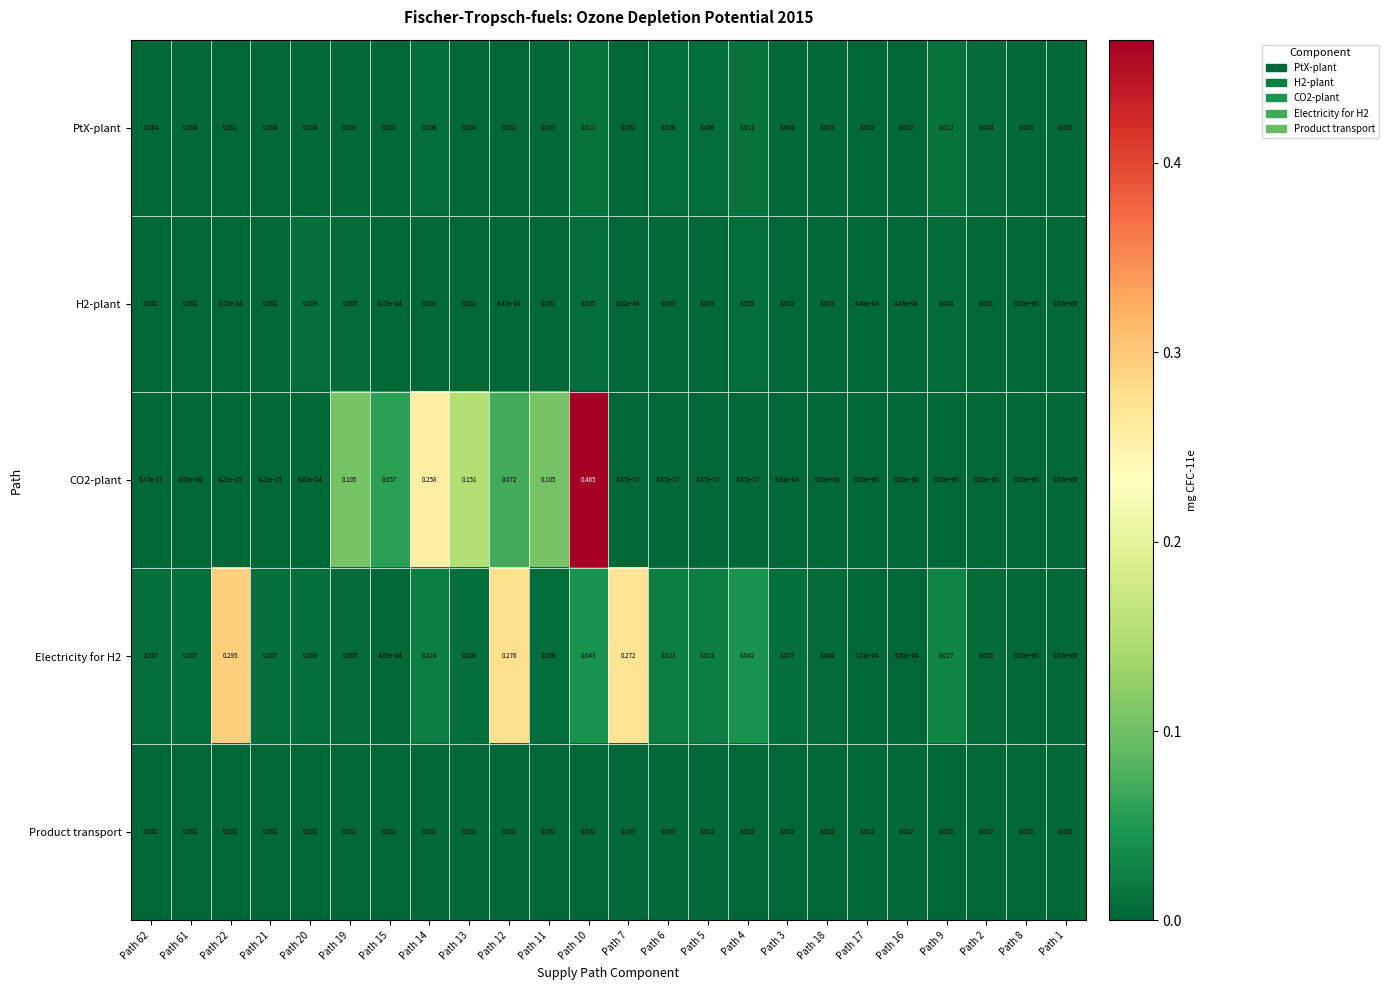

At which category does the chart reach its peak across all series?

Path 10